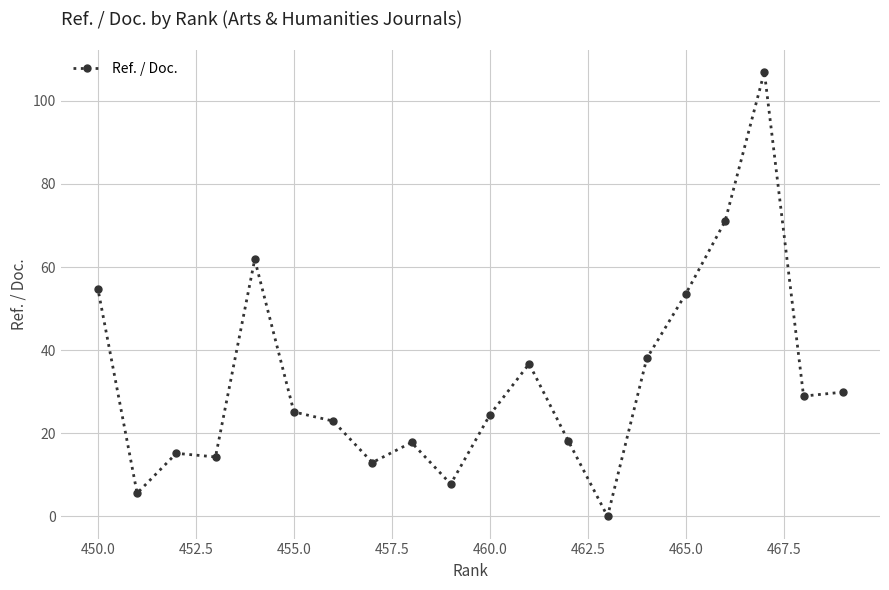

True or false: there are more than 1 points higher than both neighbors.

True